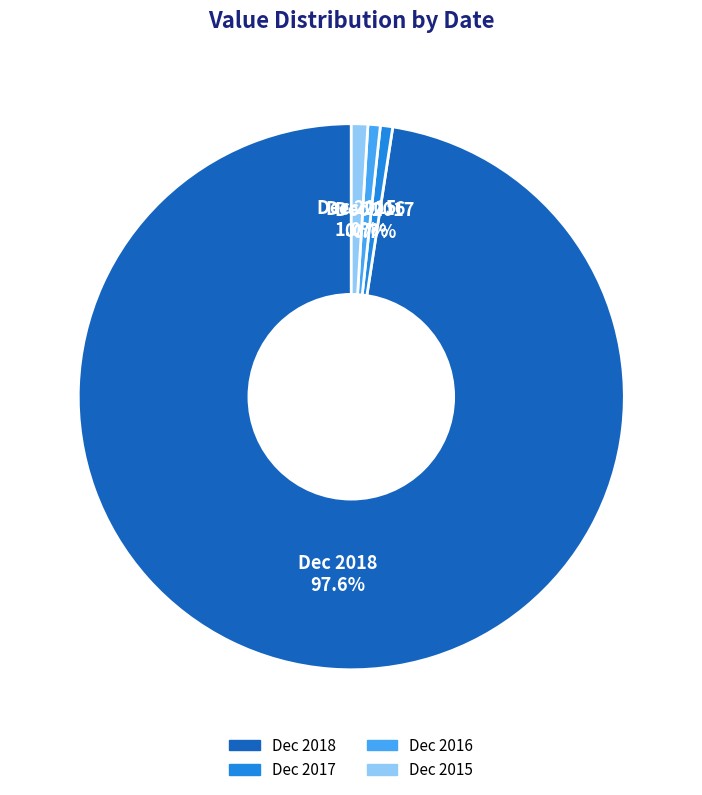

To the nearest percent, what percentage of the pie is Dec 2016?

1%